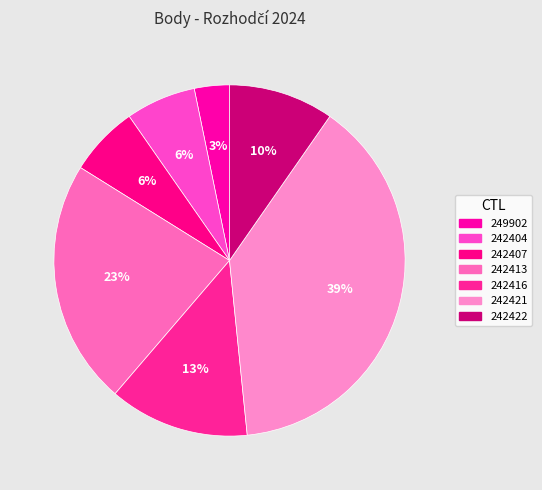

What is the smallest slice in the pie chart?

249902